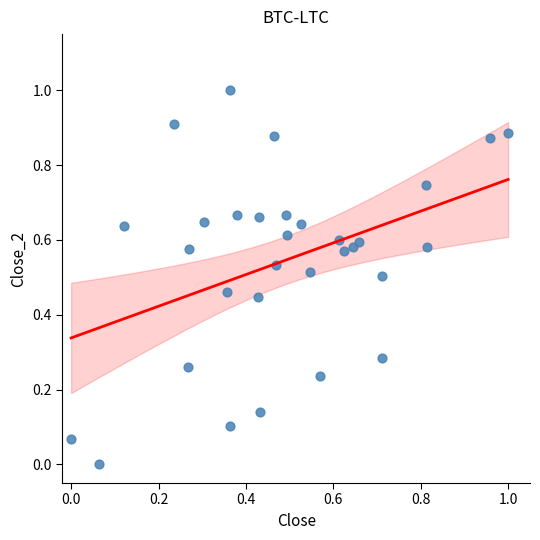

What is the range of Y values (max minus min)?

1.0